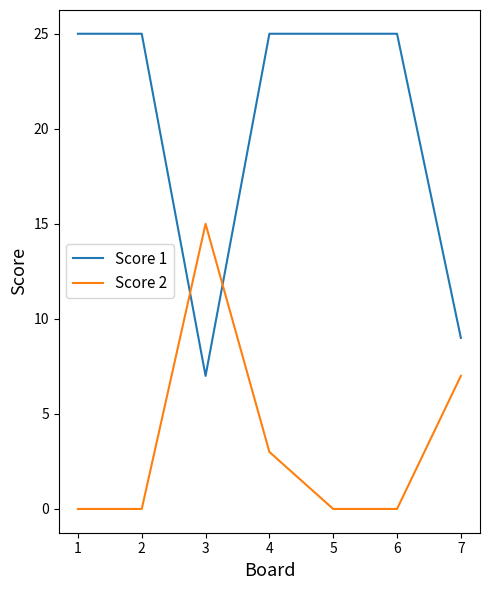

After their last crossing, which series has the higher values: Score 2 or Score 1?

Score 1